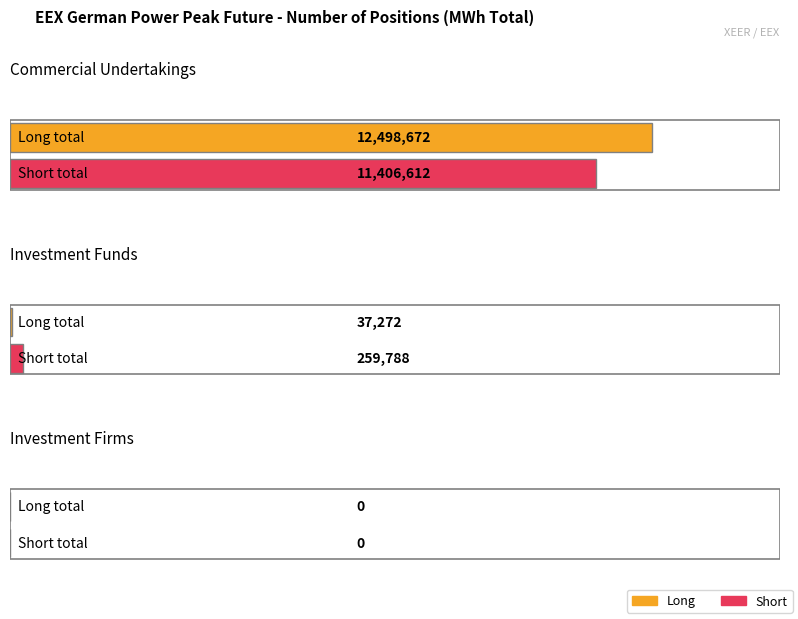

How many groups of bars are there?

3